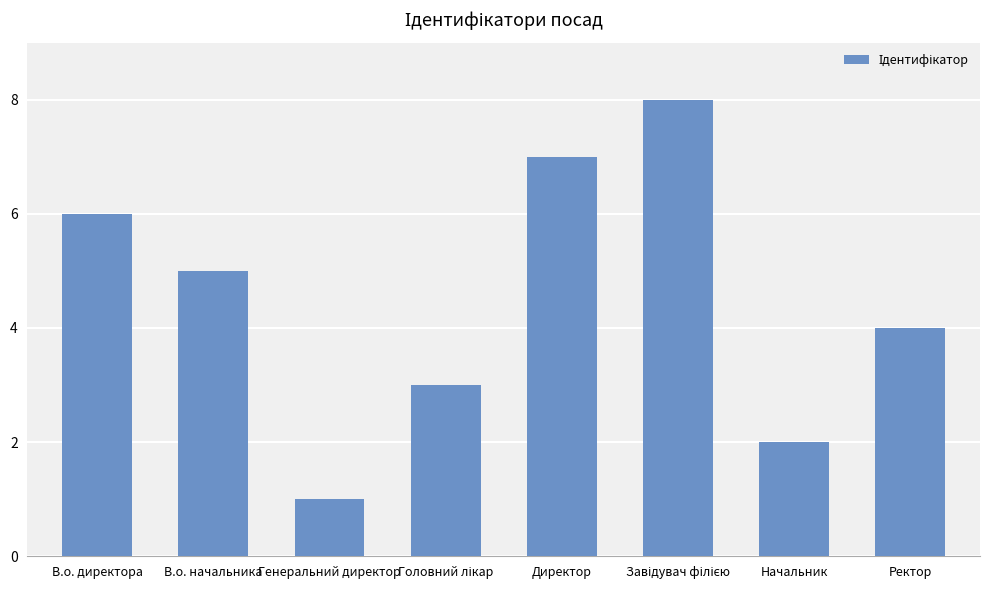

What is the label of the 4th bar from the right?

Директор